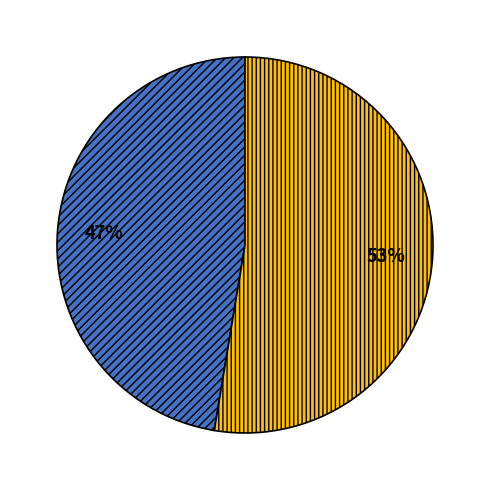

To the nearest percent, what is the average slice percentage?

50%